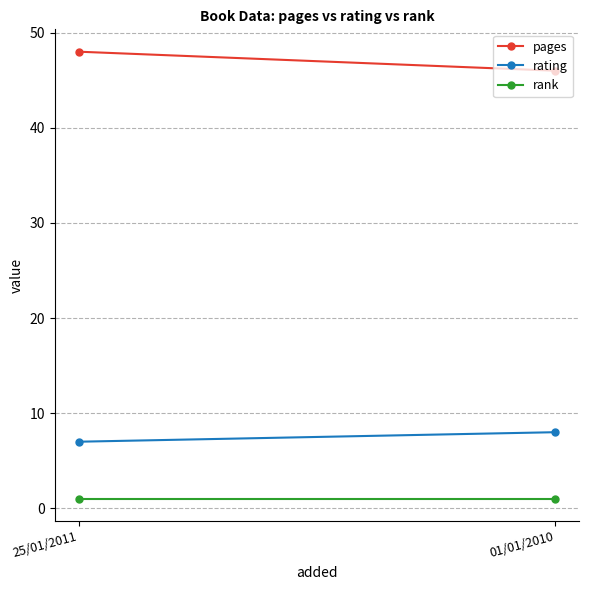

What is the label of the 2nd point from the left?

01/01/2010